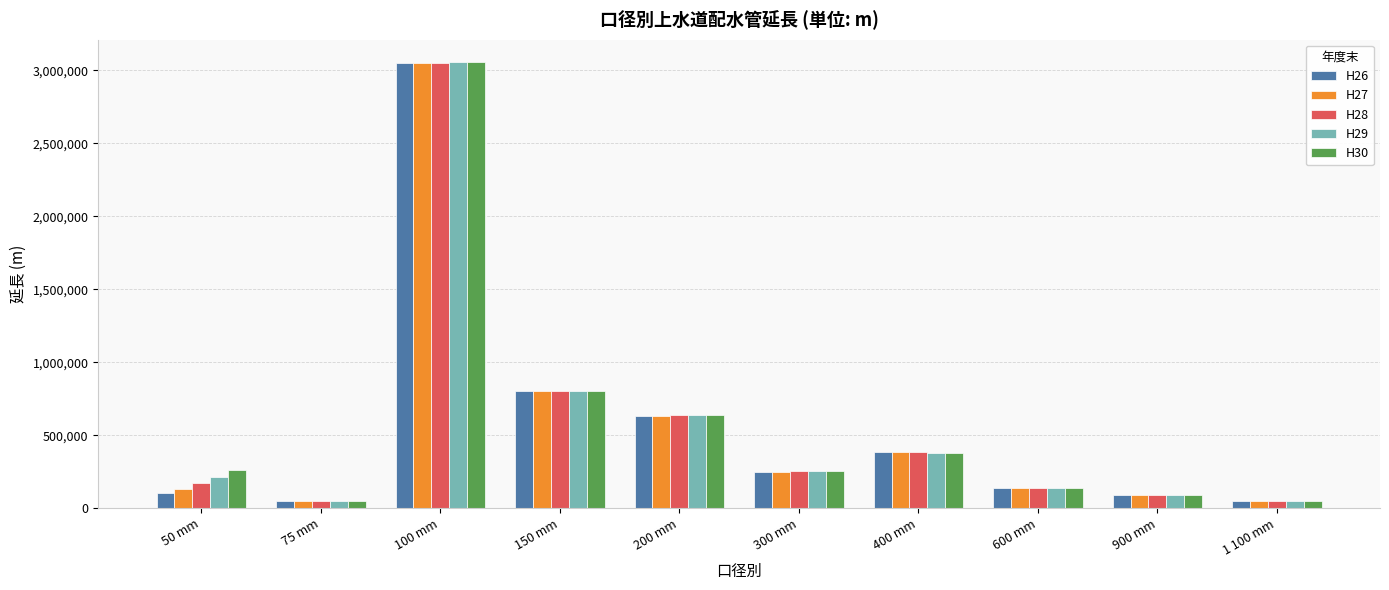

Between 200 mm and 600 mm, which series saw the biggest shift?

H29